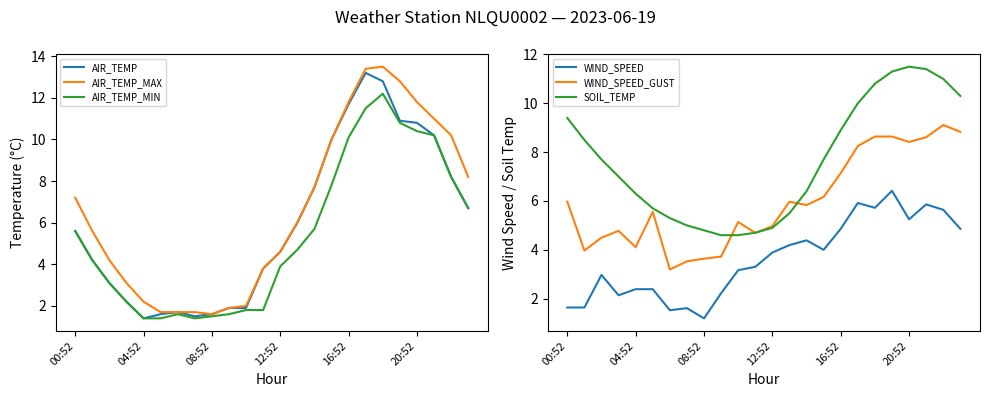

Count the number of data series in this chart.

6